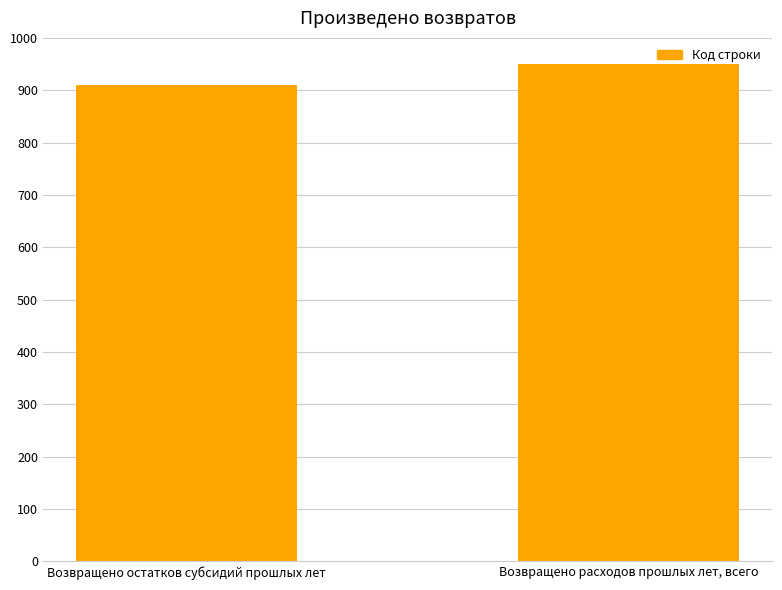

What is the sum of all values?

1860